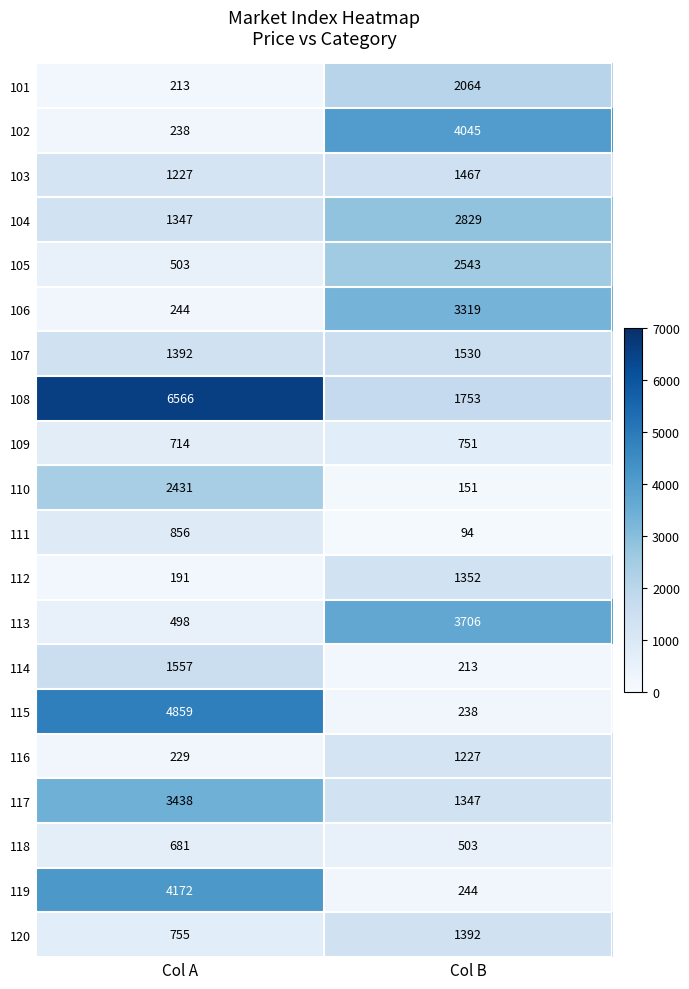

List the series in order of their peak value, lowest first.

118, 109, 111, 116, 112, 120, 103, 107, 114, 101, 110, 105, 104, 106, 117, 113, 102, 119, 115, 108